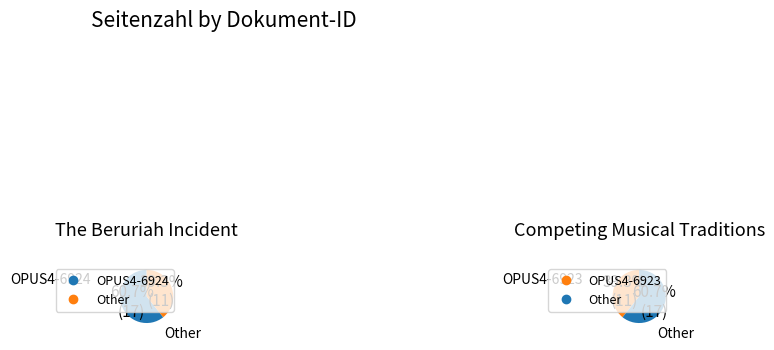

What is the largest slice in the pie chart?

OPUS4-6924